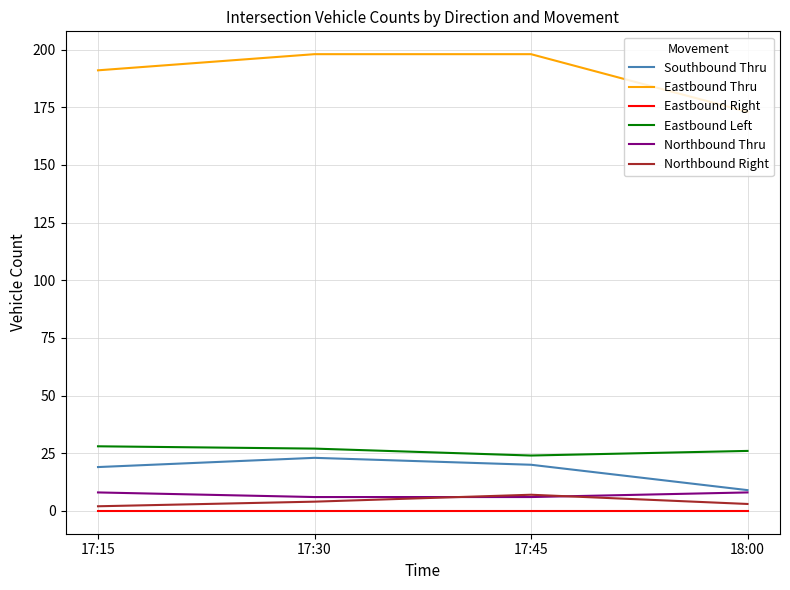

True or false: Eastbound Thru and Southbound Thru cross at least once.

False